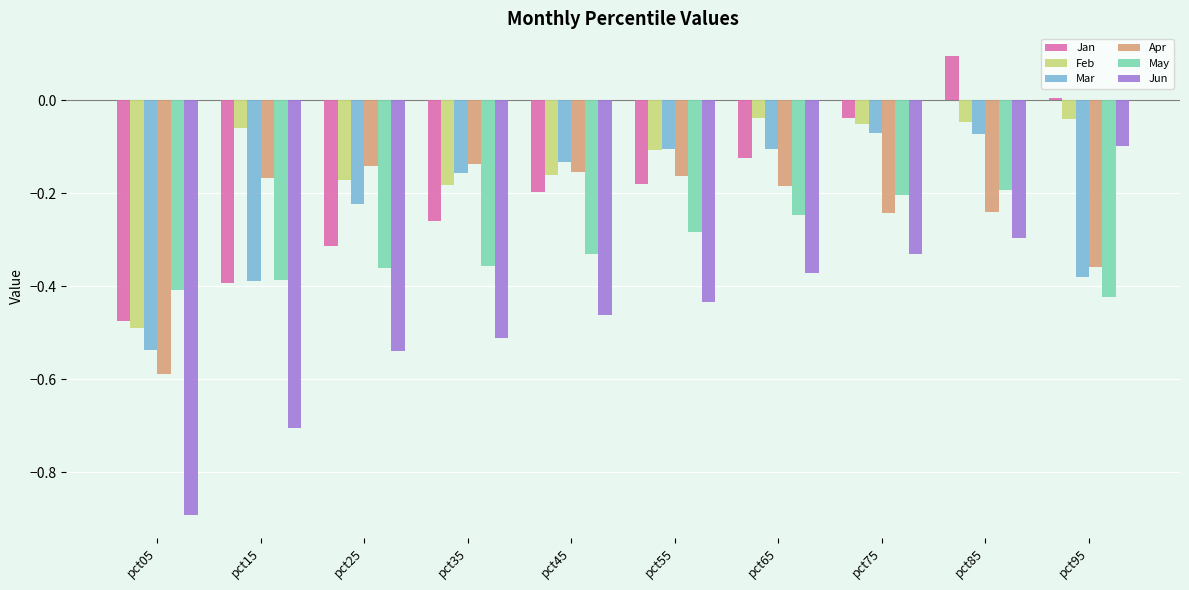

Which series has the largest range (max minus min)?

Jun